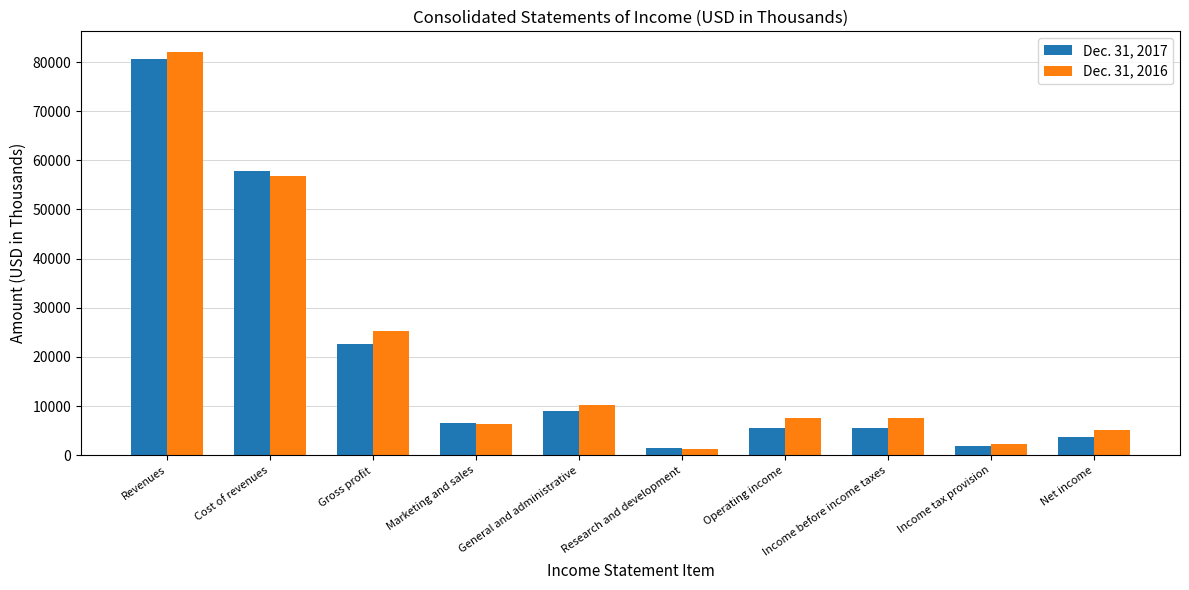

What is the sum of the Dec. 31, 2016 values at Cost of revenues and Revenues?

138942